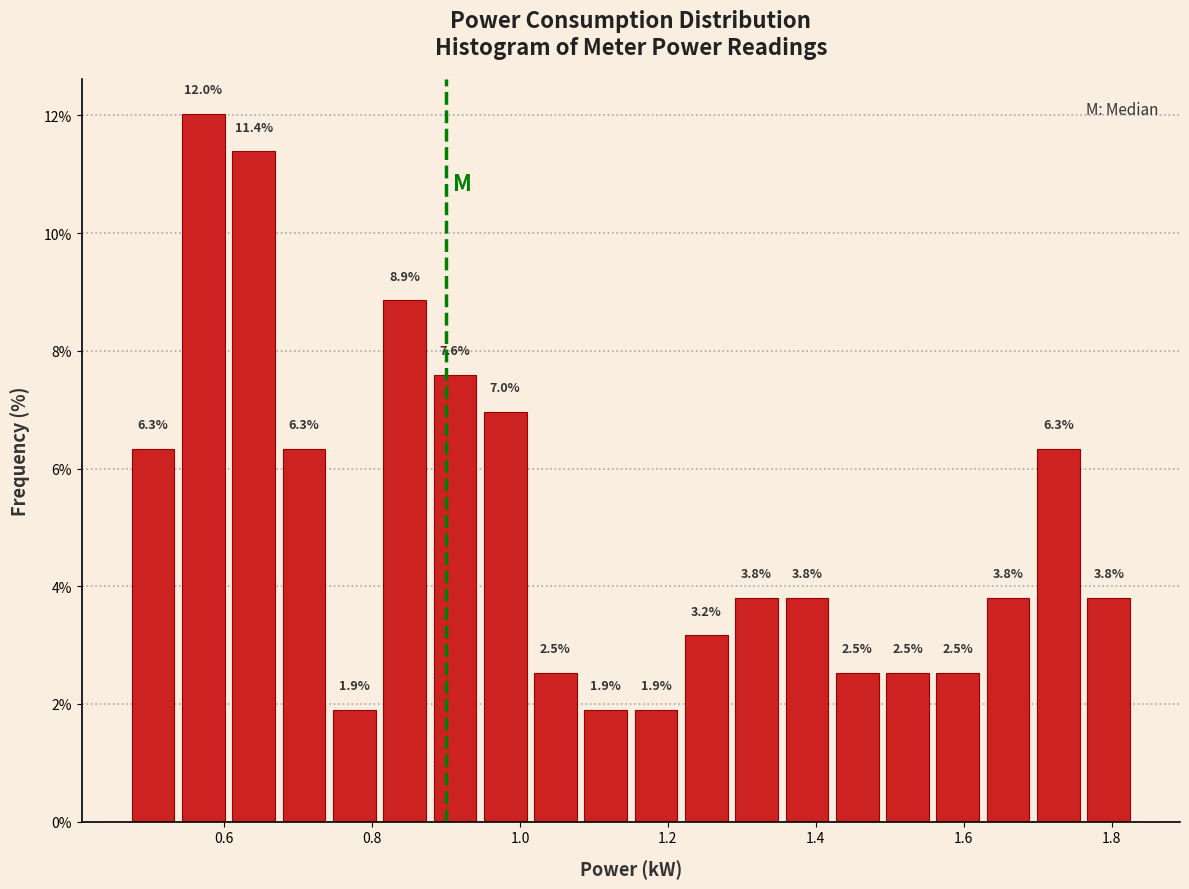

Read against the x-axis, roughly where is the centre of the tallest bar?

0.58